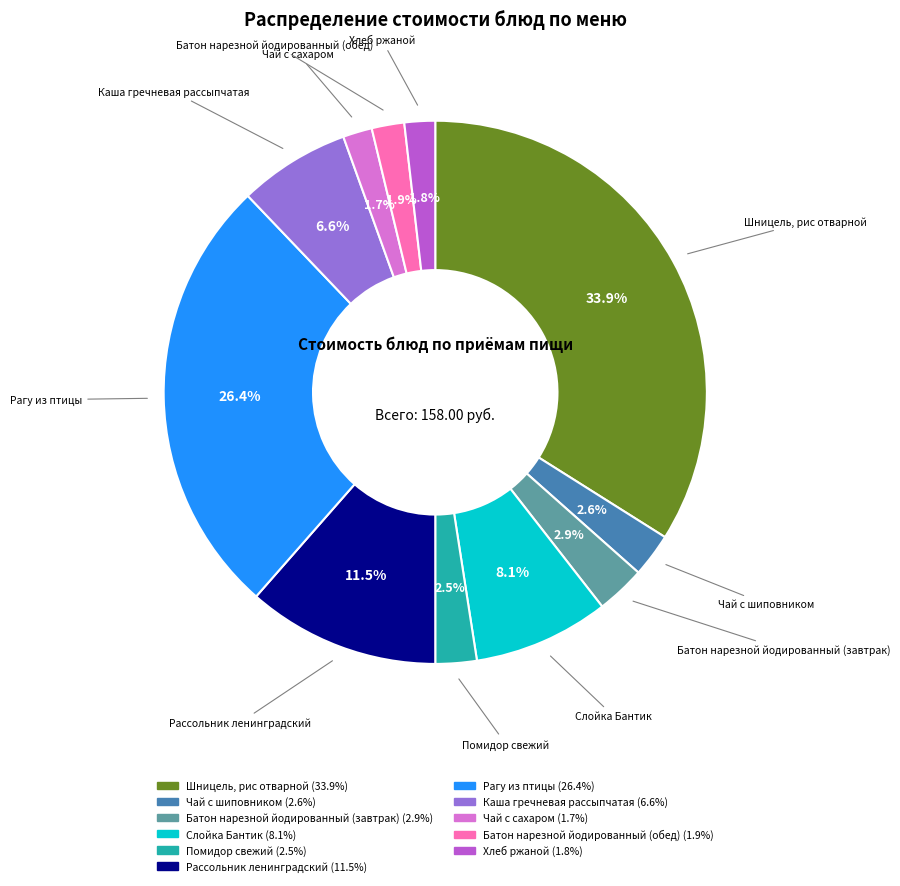

How many segments does this pie chart have?

11